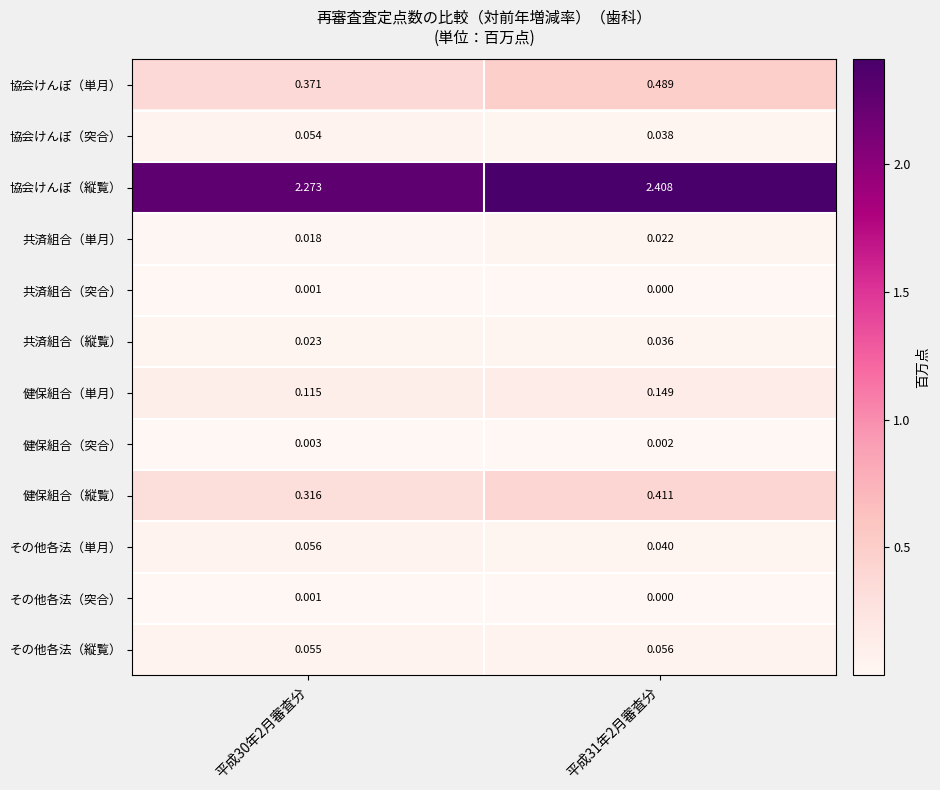

Is the value of 健保組合（突合） at 平成31年2月審査分 greater than the value of 協会けんぽ（突合） at 平成30年2月審査分?

No